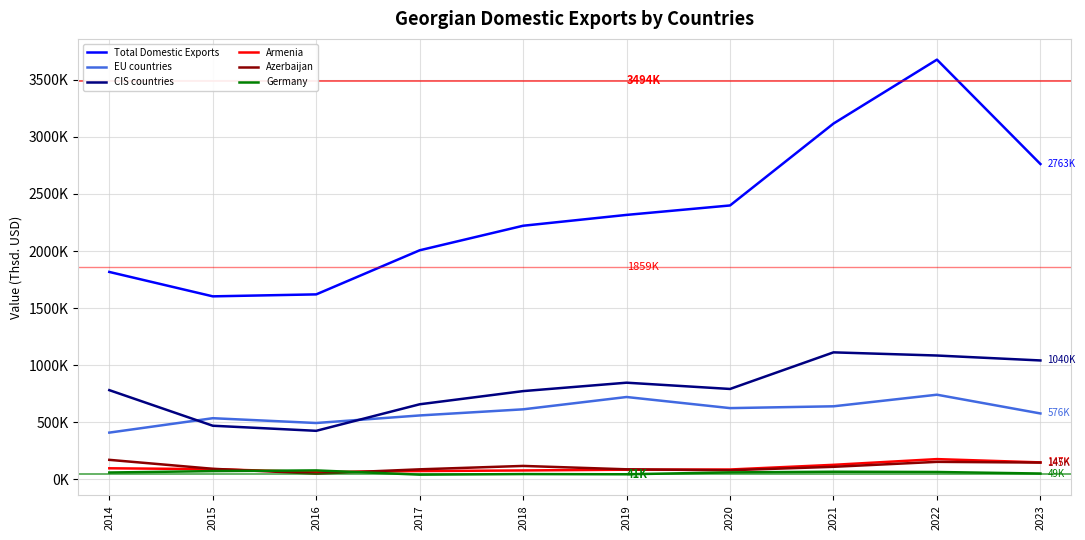

What is the smallest value displayed?

39029.0